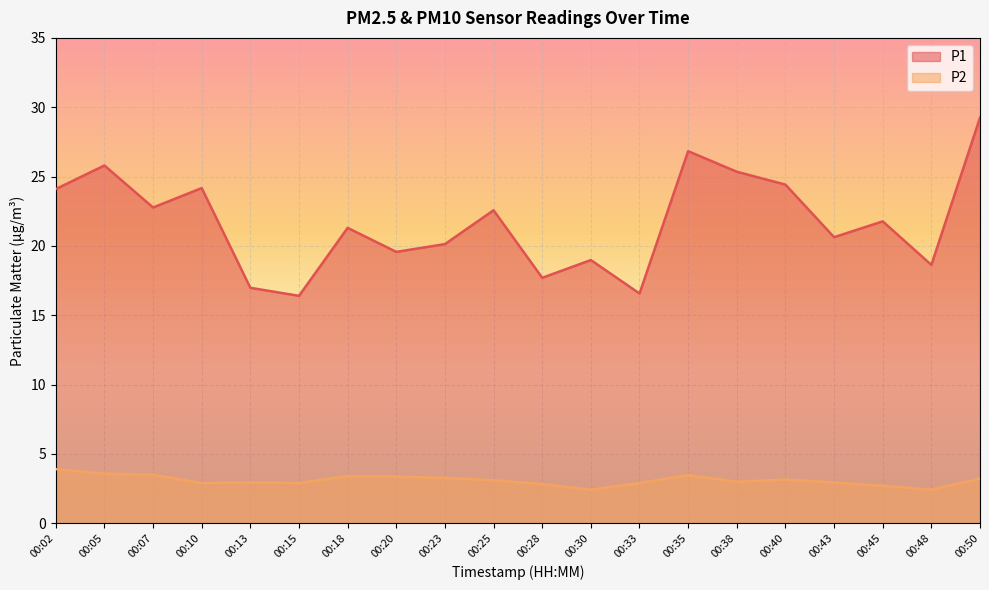

Between 00:07 and 00:50, which series saw the biggest shift?

P1